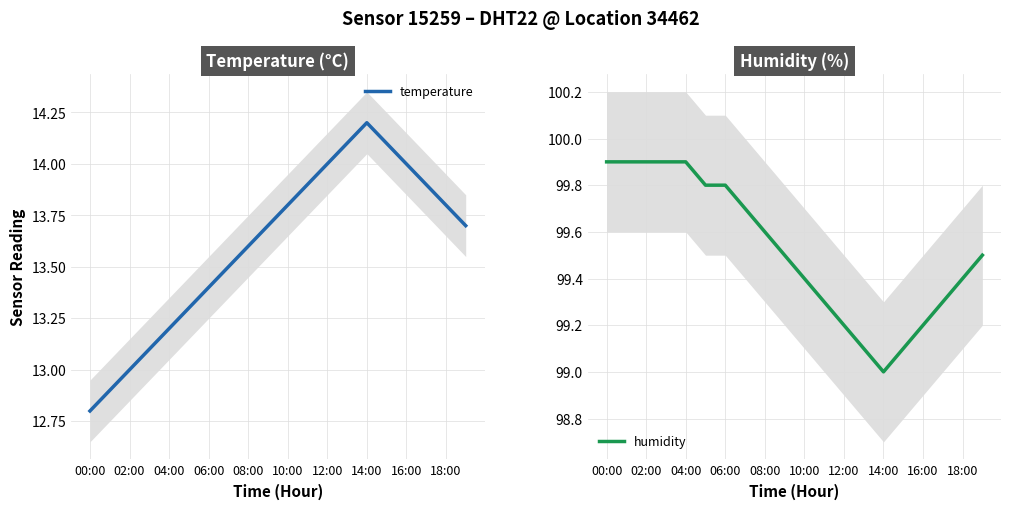

What are all the series names shown in the legend?

temperature, humidity